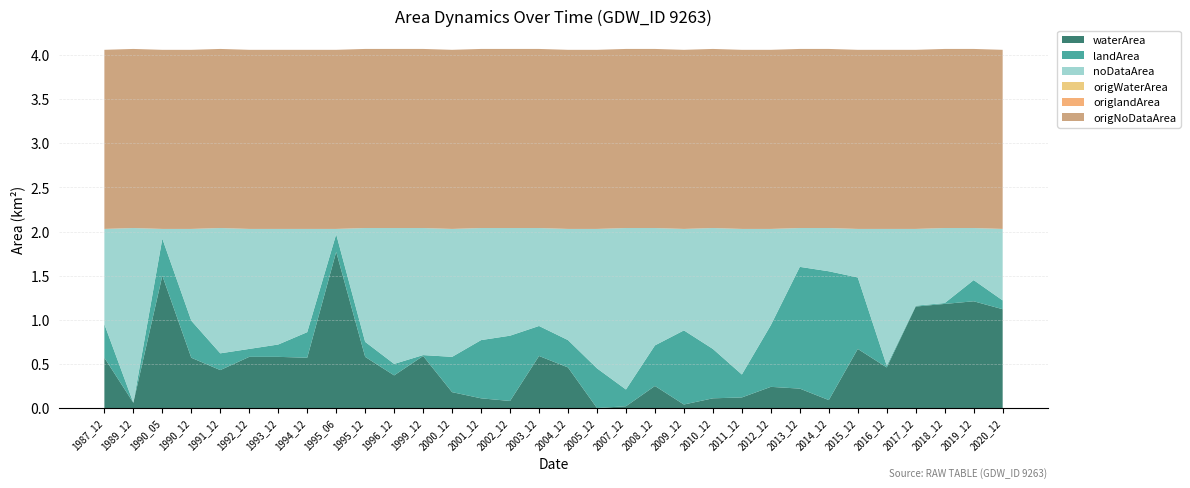

Reading left to right, list all the values displayed in this chart.

waterArea: 1987_12=0.6	1989_12=0.1	1990_05=1.5	1990_12=0.6	1991_12=0.4	1992_12=0.6	1993_12=0.6	1994_12=0.6	1995_06=1.8	1995_12=0.6	1996_12=0.4	1999_12=0.6	2000_12=0.2	2001_12=0.1	2002_12=0.1	2003_12=0.6	2004_12=0.5	2005_12=0.0	2007_12=0.0	2008_12=0.2	2009_12=0.0	2010_12=0.1	2011_12=0.1	2012_12=0.2	2013_12=0.2	2014_12=0.1	2015_12=0.7	2016_12=0.5	2017_12=1.1	2018_12=1.2	2019_12=1.2	2020_12=1.1
landArea: 1987_12=0.4	1989_12=0.0	1990_05=0.4	1990_12=0.4	1991_12=0.2	1992_12=0.1	1993_12=0.1	1994_12=0.3	1995_06=0.2	1995_12=0.2	1996_12=0.1	1999_12=0.0	2000_12=0.4	2001_12=0.7	2002_12=0.7	2003_12=0.3	2004_12=0.3	2005_12=0.5	2007_12=0.2	2008_12=0.5	2009_12=0.8	2010_12=0.6	2011_12=0.3	2012_12=0.7	2013_12=1.4	2014_12=1.5	2015_12=0.8	2016_12=0.0	2017_12=0.0	2018_12=0.0	2019_12=0.2	2020_12=0.1
noDataArea: 1987_12=1.1	1989_12=2.0	1990_05=0.1	1990_12=1.0	1991_12=1.4	1992_12=1.4	1993_12=1.3	1994_12=1.2	1995_06=0.1	1995_12=1.3	1996_12=1.5	1999_12=1.4	2000_12=1.4	2001_12=1.3	2002_12=1.2	2003_12=1.1	2004_12=1.3	2005_12=1.6	2007_12=1.8	2008_12=1.3	2009_12=1.1	2010_12=1.4	2011_12=1.6	2012_12=1.1	2013_12=0.4	2014_12=0.5	2015_12=0.6	2016_12=1.6	2017_12=0.9	2018_12=0.8	2019_12=0.6	2020_12=0.8
origWaterArea: 1987_12=0.0	1989_12=0.0	1990_05=0.0	1990_12=0.0	1991_12=0.0	1992_12=0.0	1993_12=0.0	1994_12=0.0	1995_06=0.0	1995_12=0.0	1996_12=0.0	1999_12=0.0	2000_12=0.0	2001_12=0.0	2002_12=0.0	2003_12=0.0	2004_12=0.0	2005_12=0.0	2007_12=0.0	2008_12=0.0	2009_12=0.0	2010_12=0.0	2011_12=0.0	2012_12=0.0	2013_12=0.0	2014_12=0.0	2015_12=0.0	2016_12=0.0	2017_12=0.0	2018_12=0.0	2019_12=0.0	2020_12=0.0
origlandArea: 1987_12=0.0	1989_12=0.0	1990_05=0.0	1990_12=0.0	1991_12=0.0	1992_12=0.0	1993_12=0.0	1994_12=0.0	1995_06=0.0	1995_12=0.0	1996_12=0.0	1999_12=0.0	2000_12=0.0	2001_12=0.0	2002_12=0.0	2003_12=0.0	2004_12=0.0	2005_12=0.0	2007_12=0.0	2008_12=0.0	2009_12=0.0	2010_12=0.0	2011_12=0.0	2012_12=0.0	2013_12=0.0	2014_12=0.0	2015_12=0.0	2016_12=0.0	2017_12=0.0	2018_12=0.0	2019_12=0.0	2020_12=0.0
origNoDataArea: 1987_12=2.0	1989_12=2.0	1990_05=2.0	1990_12=2.0	1991_12=2.0	1992_12=2.0	1993_12=2.0	1994_12=2.0	1995_06=2.0	1995_12=2.0	1996_12=2.0	1999_12=2.0	2000_12=2.0	2001_12=2.0	2002_12=2.0	2003_12=2.0	2004_12=2.0	2005_12=2.0	2007_12=2.0	2008_12=2.0	2009_12=2.0	2010_12=2.0	2011_12=2.0	2012_12=2.0	2013_12=2.0	2014_12=2.0	2015_12=2.0	2016_12=2.0	2017_12=2.0	2018_12=2.0	2019_12=2.0	2020_12=2.0